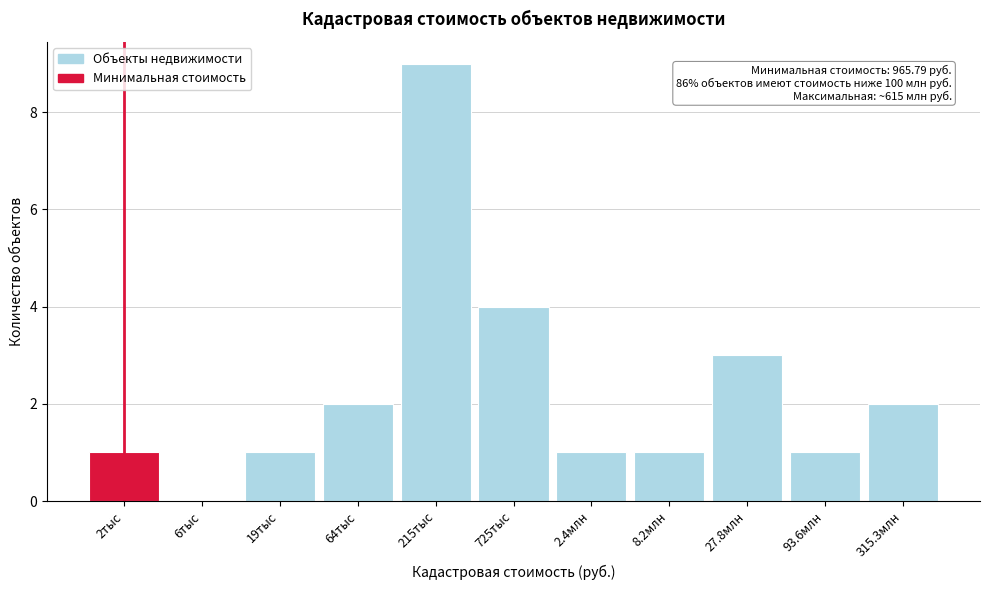

Reading left to right, list all the values displayed in this chart.

2тыс=1	6тыс=0	19тыс=1	64тыс=2	215тыс=9	725тыс=4	2.4млн=1	8.2млн=1	27.8млн=3	93.6млн=1	315.3млн=2